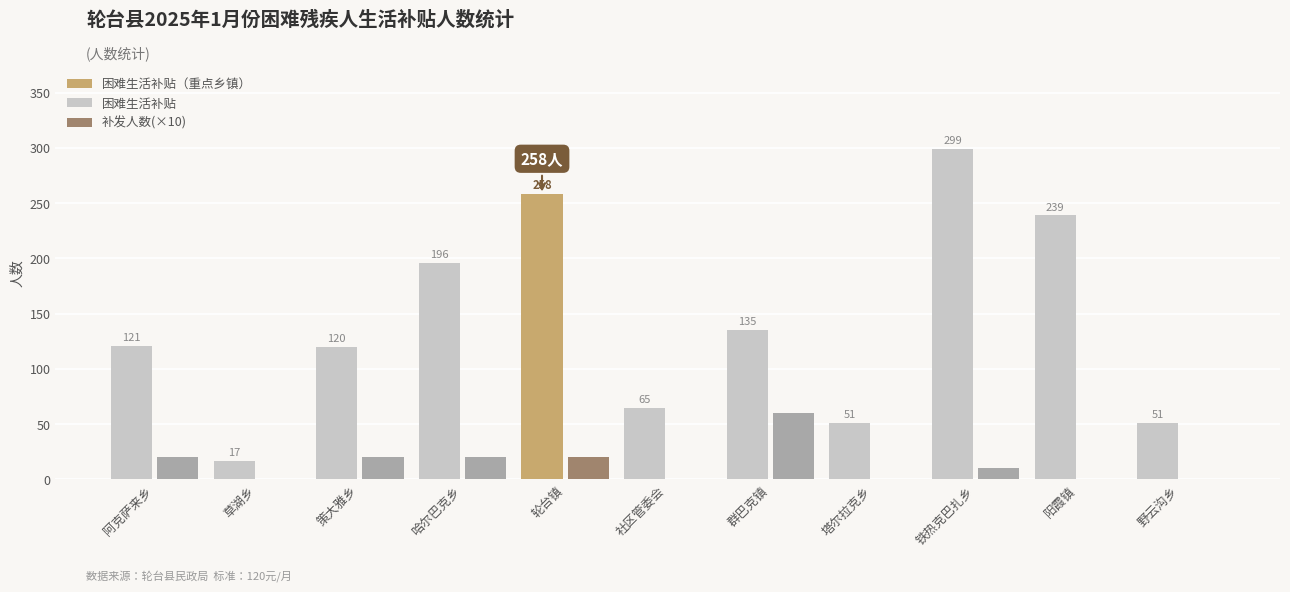

Reading left to right, what are all the values shown in this chart?

困难生活补贴: 阿克萨来乡=121	草湖乡=17	策大雅乡=120	哈尔巴克乡=196	轮台镇=258	社区管委会=65	群巴克镇=135	塔尔拉克乡=51	铁热克巴扎乡=299	阳霞镇=239	野云沟乡=51
补发人数(×10): 阿克萨来乡=20	草湖乡=0	策大雅乡=20	哈尔巴克乡=20	轮台镇=20	社区管委会=0	群巴克镇=60	塔尔拉克乡=0	铁热克巴扎乡=10	阳霞镇=0	野云沟乡=0